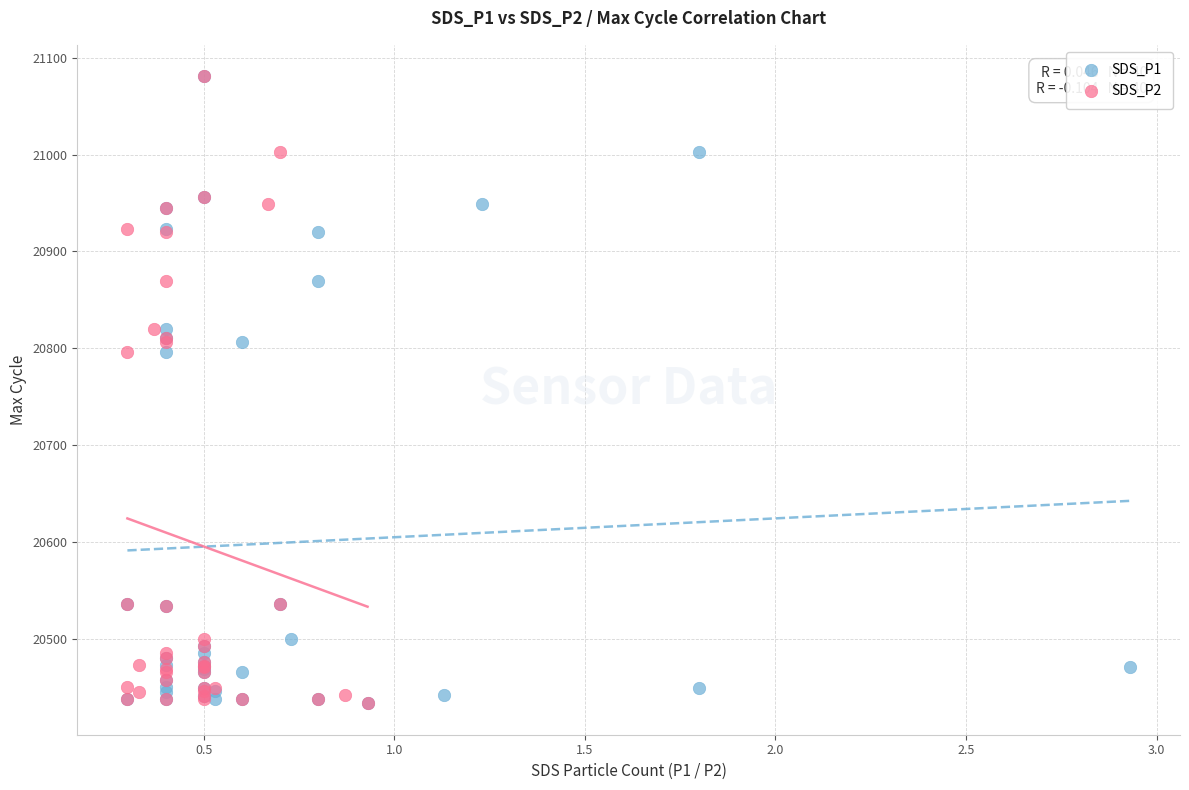

What are all the series names shown in the legend?

SDS_P1, SDS_P2